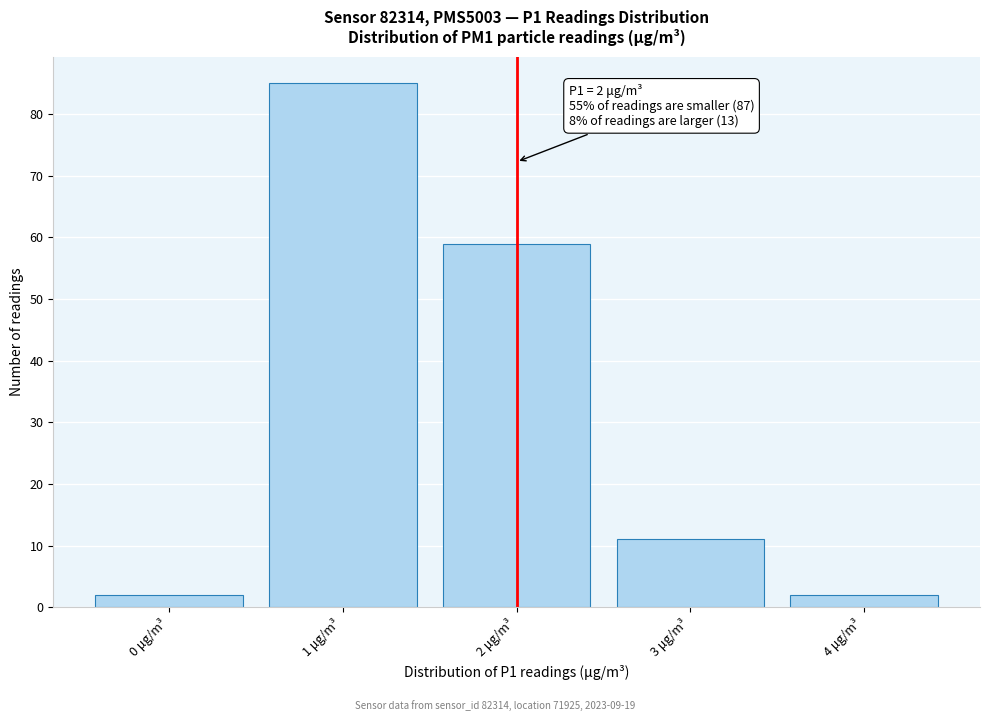

Over which range of the x-axis is the bar tallest?

0.5 to 1.5